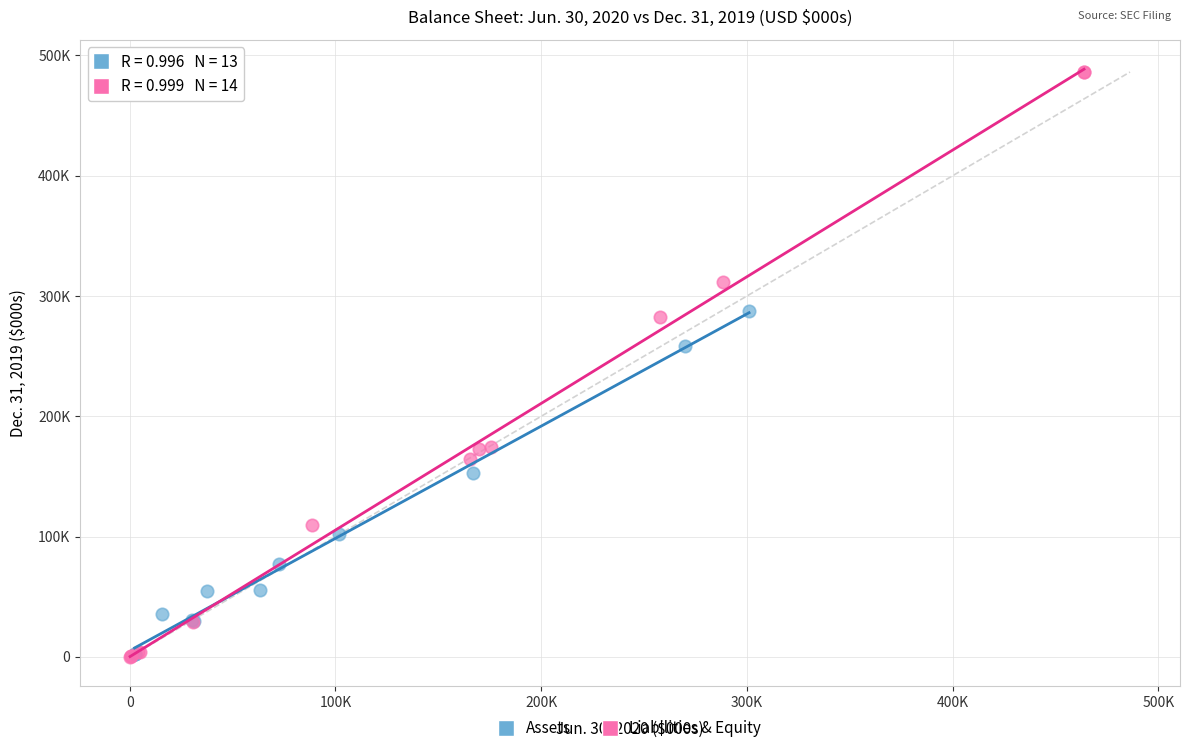

Which series reaches the maximum Y coordinate?

Liabilities & Equity